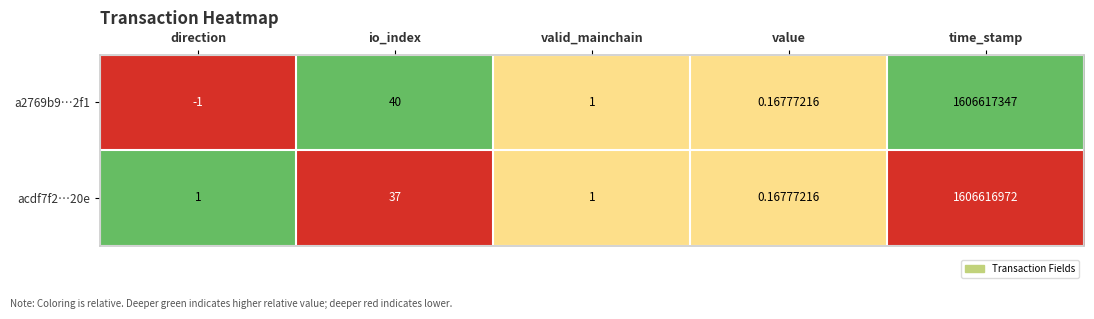

Which label corresponds to the smallest value in the chart?

direction